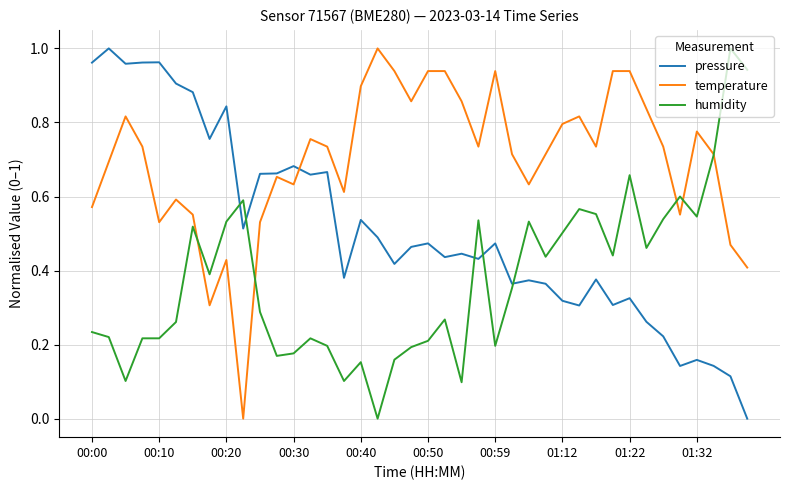

Which series has the largest total across all categories?

temperature